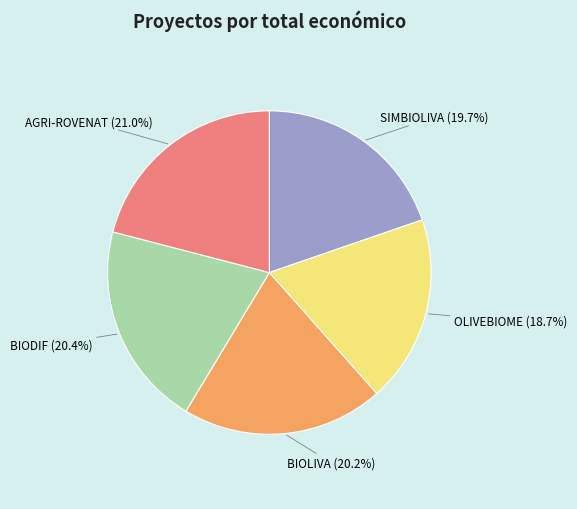

How many slices are in this pie chart?

5